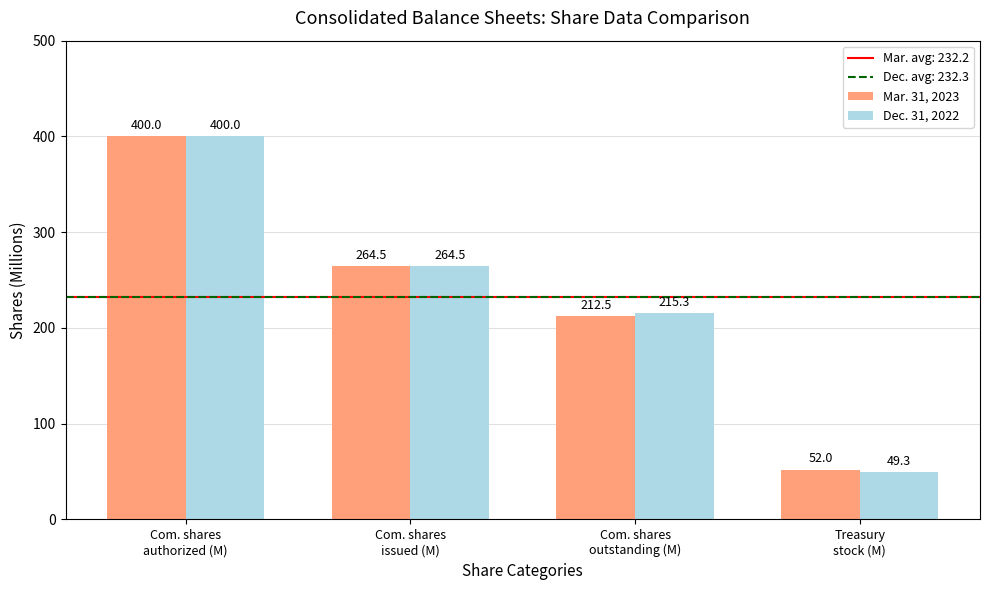

Is it true that Dec. 31, 2022 equals 215.3 at Com. shares
outstanding (M)?

True